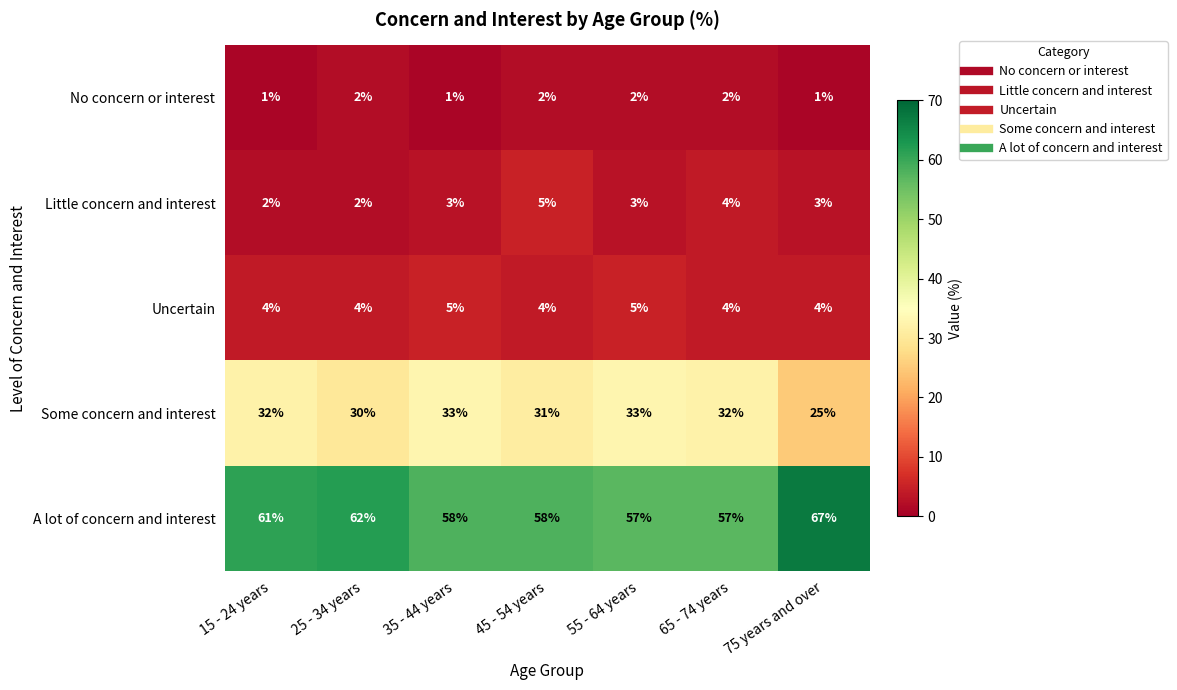

What is the spread (max minus min) of values at 65 - 74 years?

55